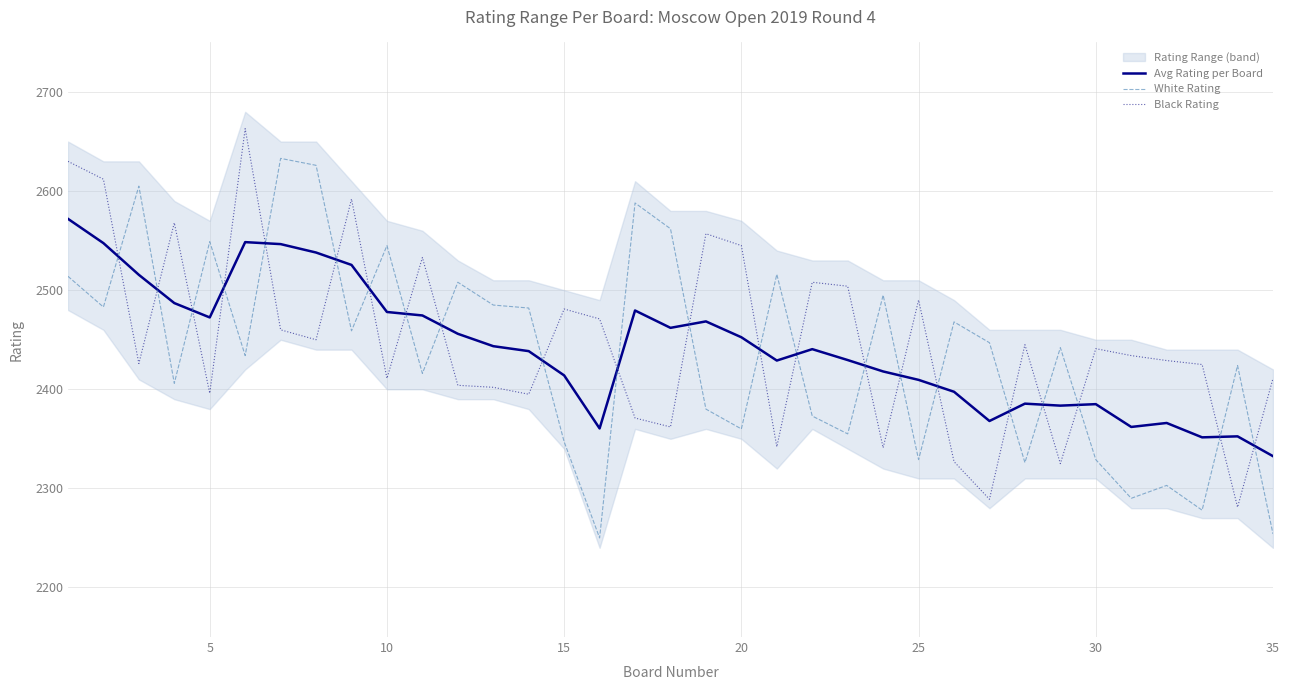

How many intersections are there between Black Rating and Avg Rating per Board?

22